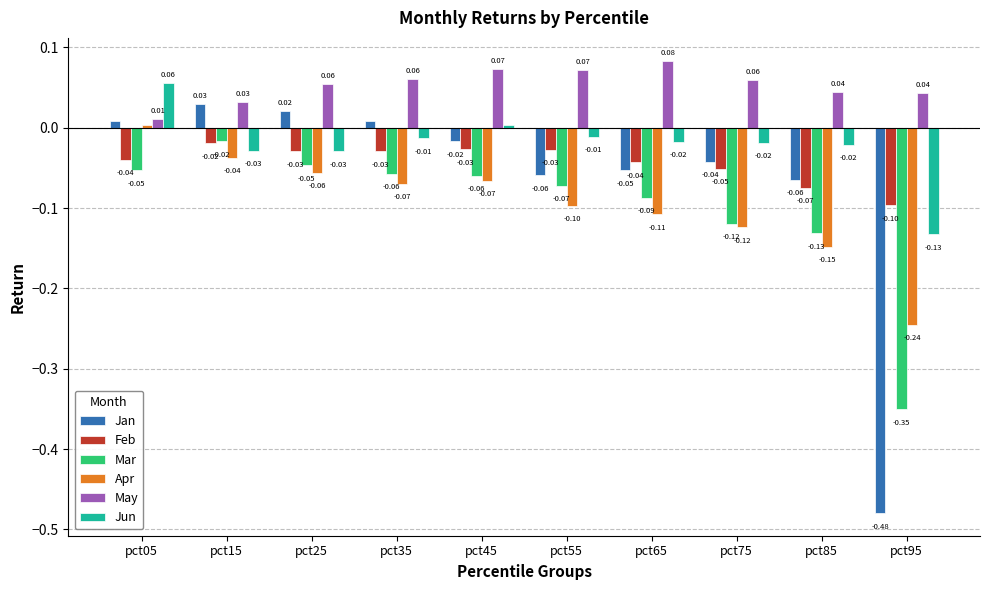

Where is Mar nearest to the value 0?

pct15